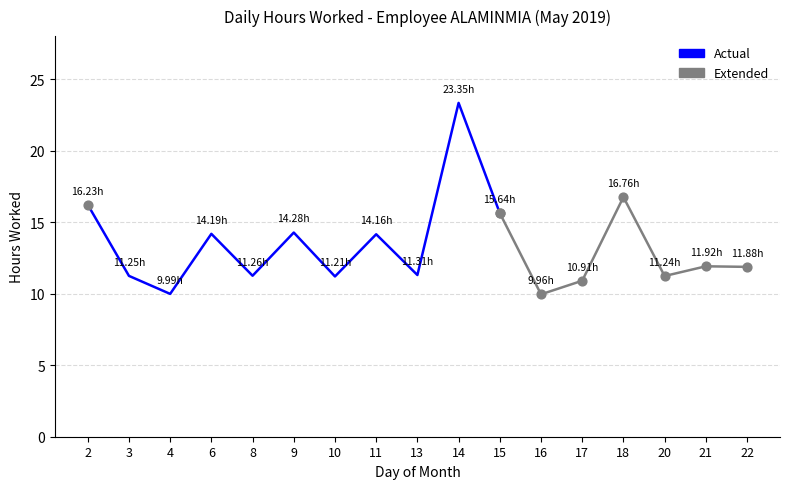

What is the change in value from 11 to 21?

-2.2